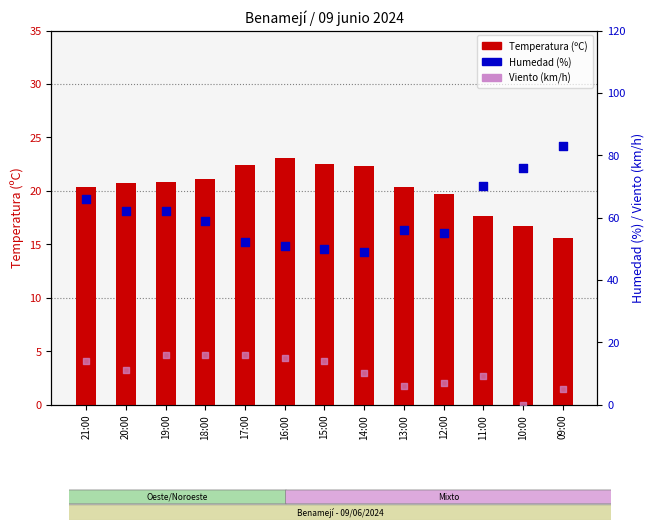

Which series reaches the maximum Y coordinate?

Humedad (%)